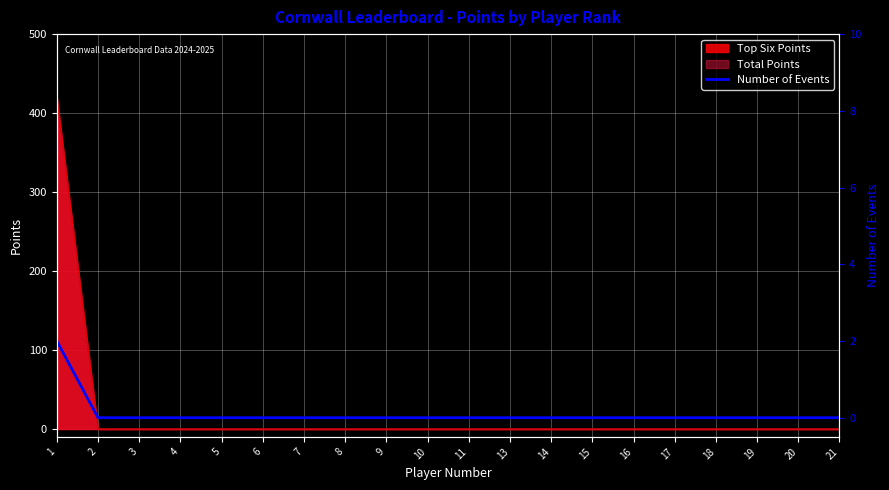

Where is the data nearest to the value 1?

1